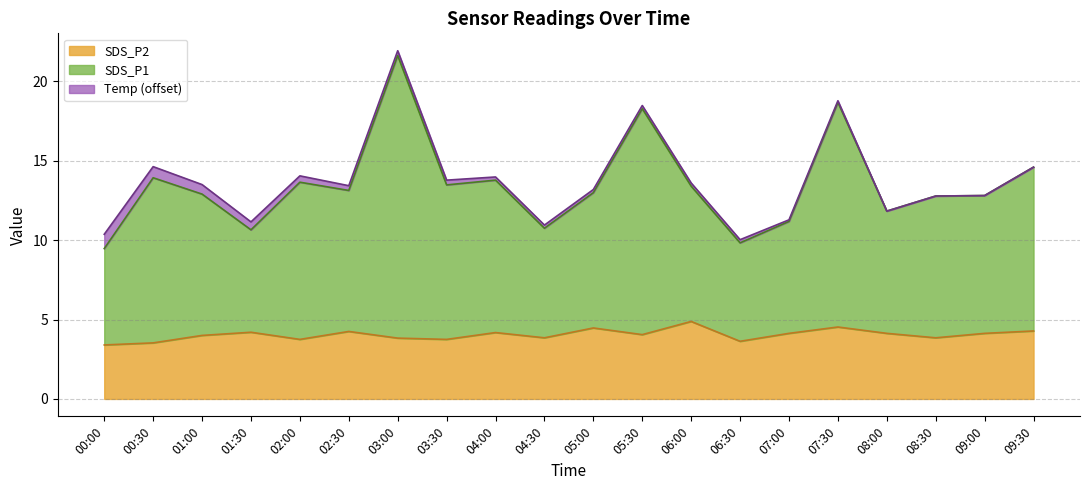

What is the lowest value of the SDS_P2 series?

3.4